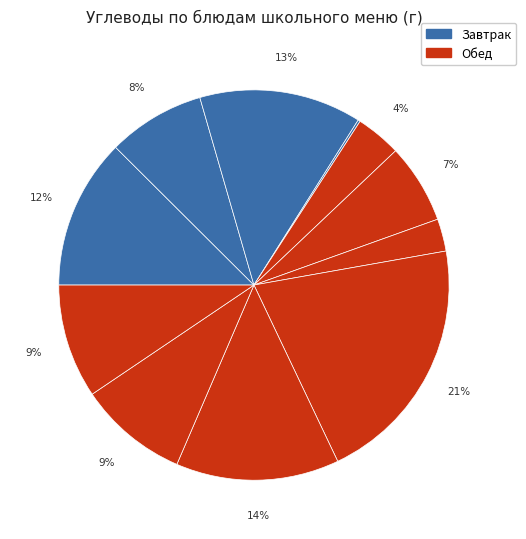

To the nearest percent, what is the difference between the largest and smallest slice percentages?

21%